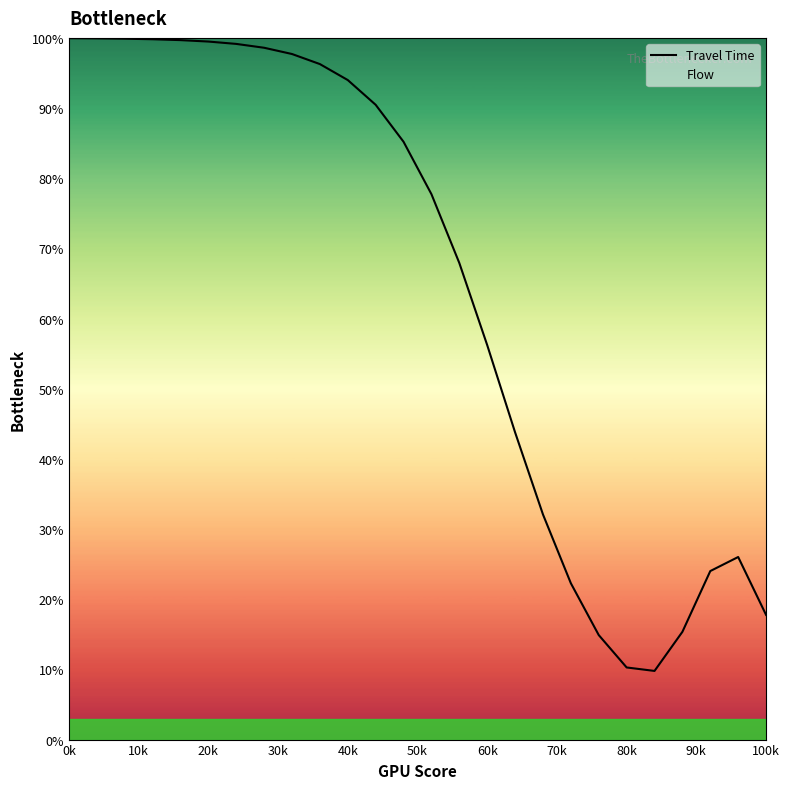

What are all the series names shown in the legend?

Travel Time, Flow